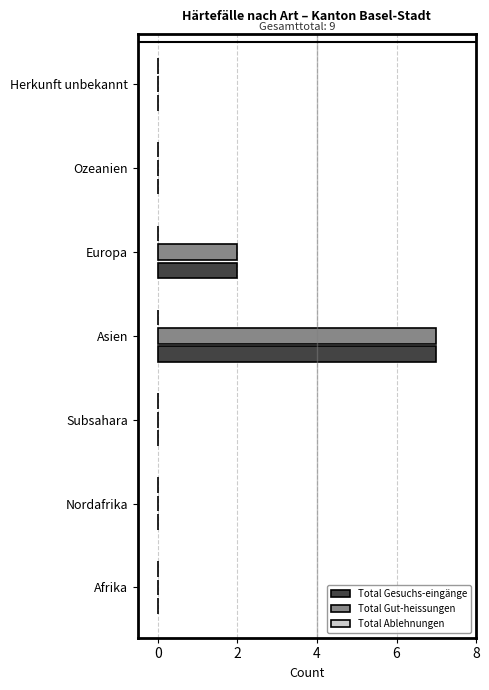

At which category does the chart reach its peak across all series?

Asien